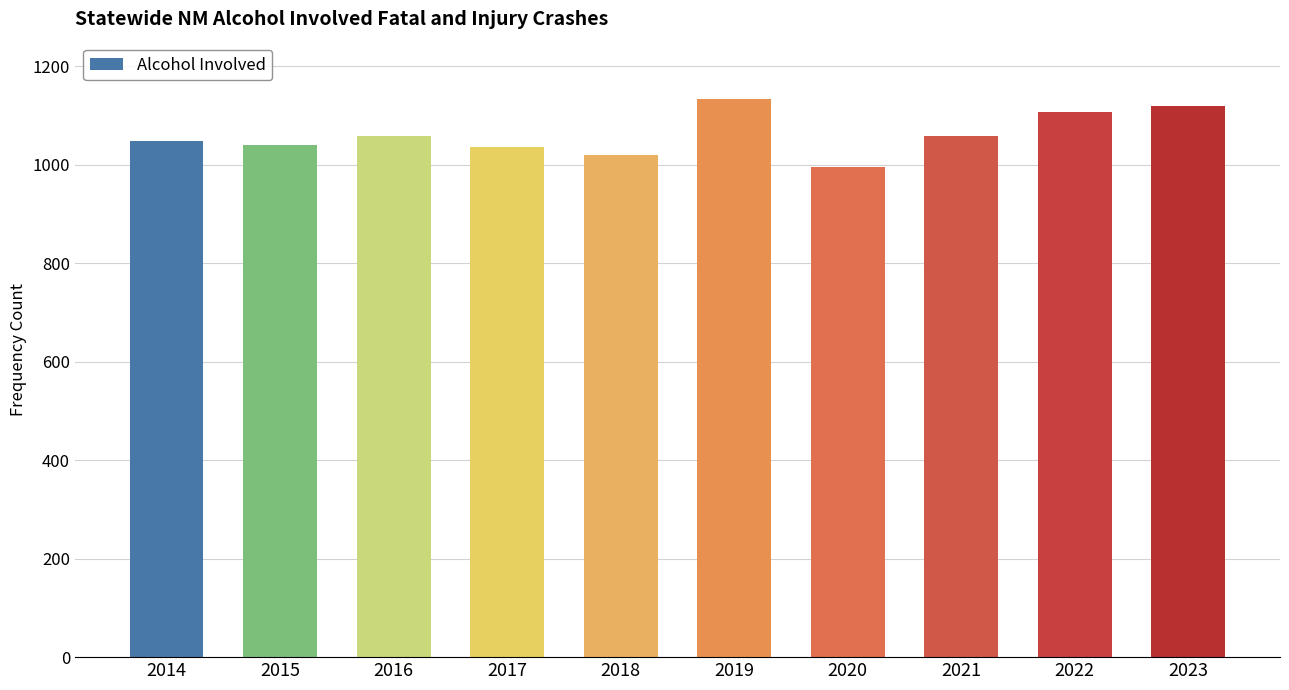

Approximately how many times larger is the value at 2018 compared to 2021?

1.0